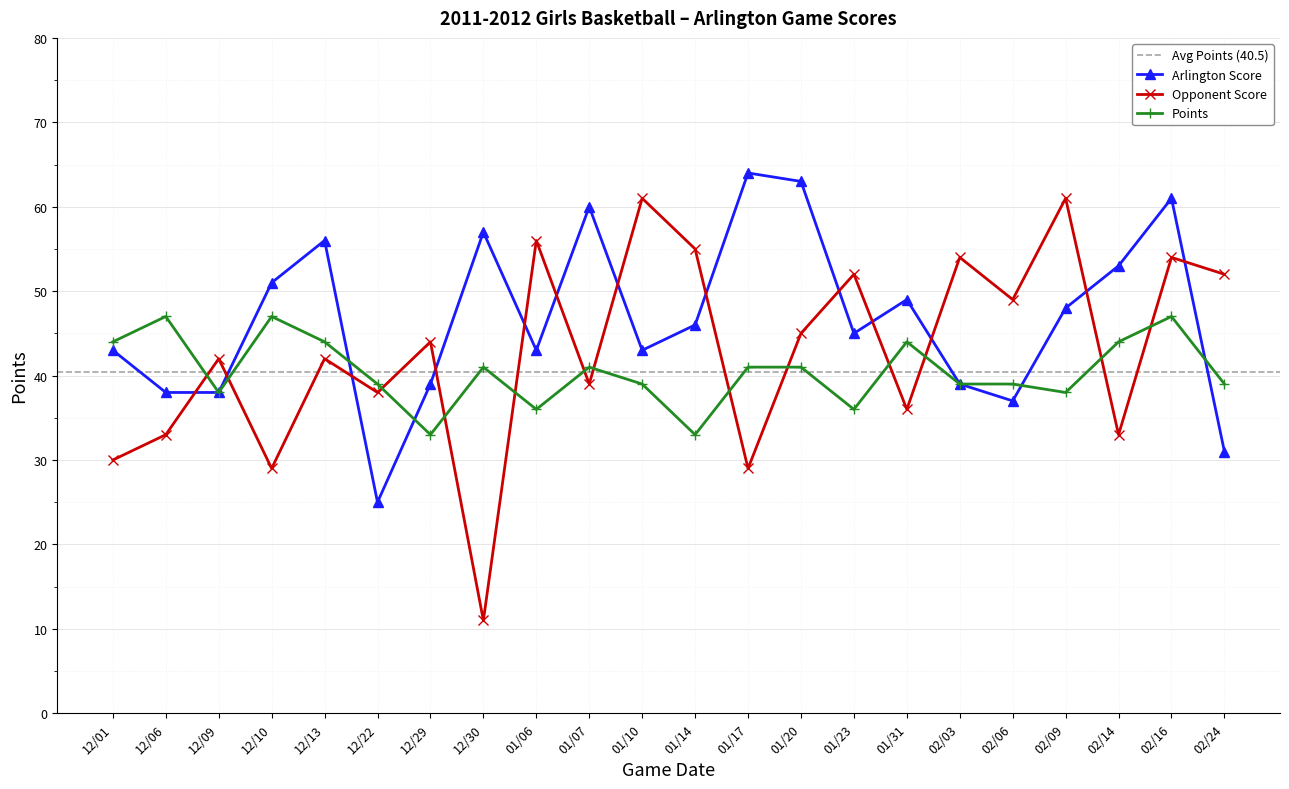

Which series has the largest total across all categories?

Arlington Score